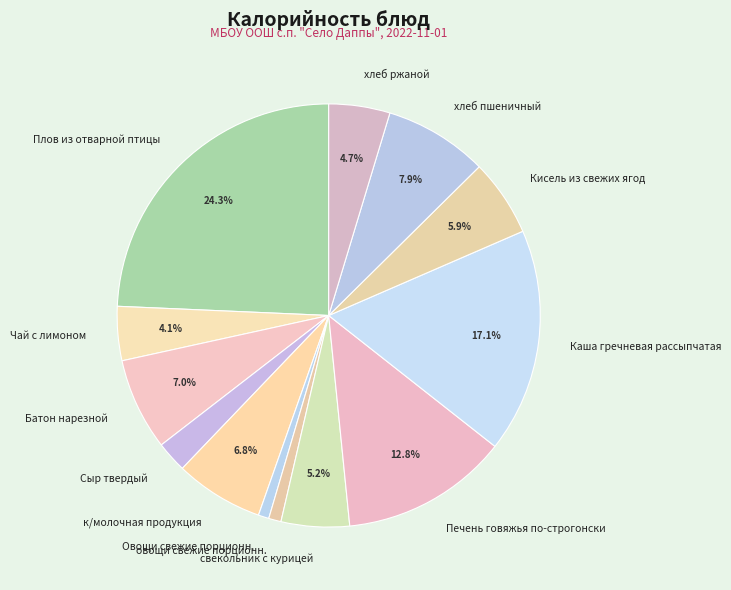

Does Овощи свежие порционн. represent more than half of the total?

No